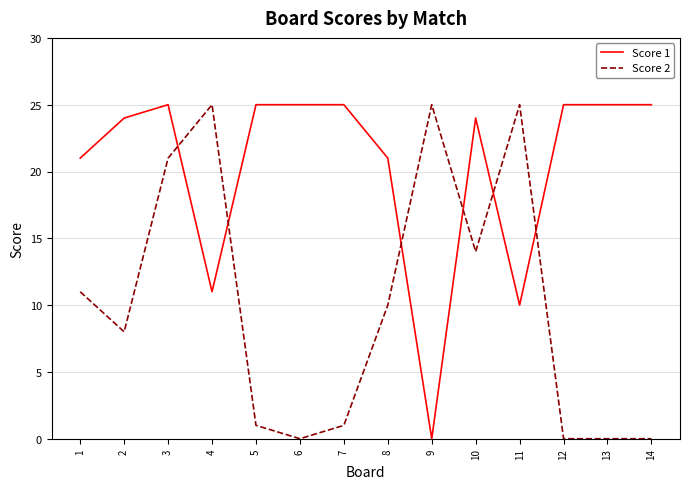

Which series changed the most between 1 and 4?

Score 2